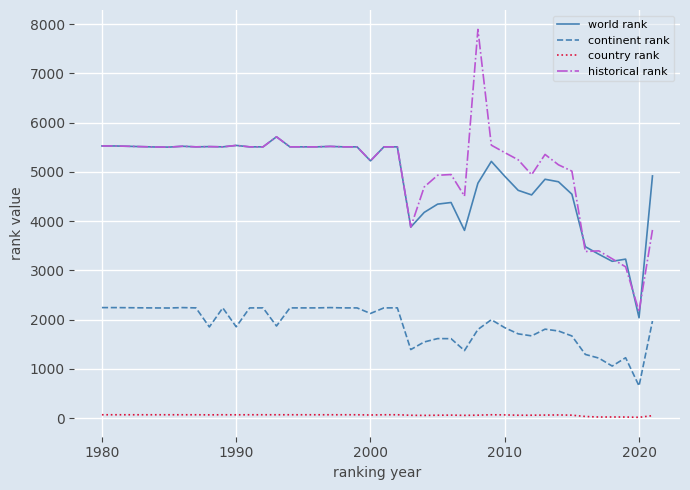

Rank the series by their maximum value, from highest to lowest.

historical rank, world rank, continent rank, country rank